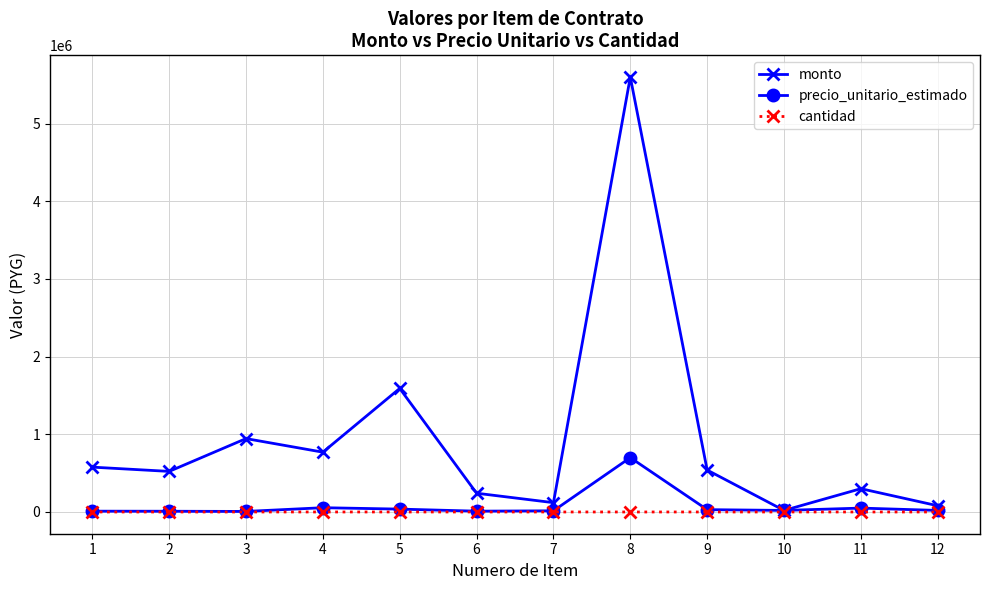

At which category is the sum across all series the highest?

8